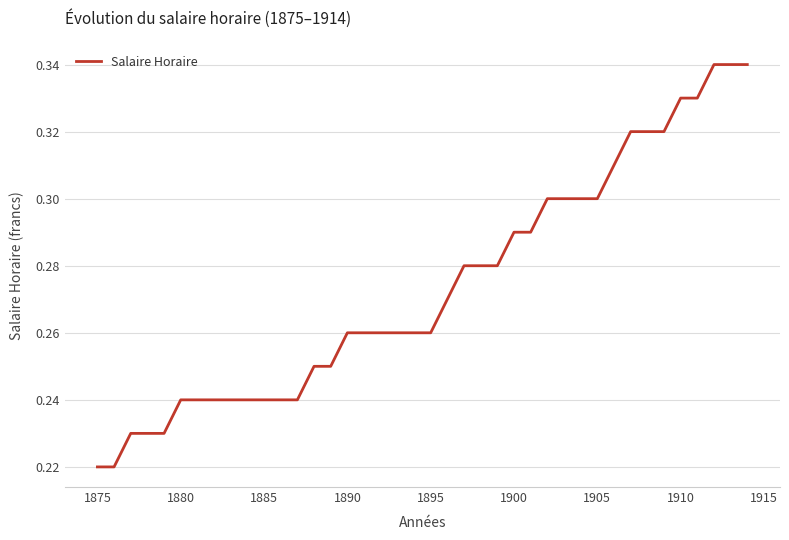

True or false: the data shows 0.1 at 1890.

False